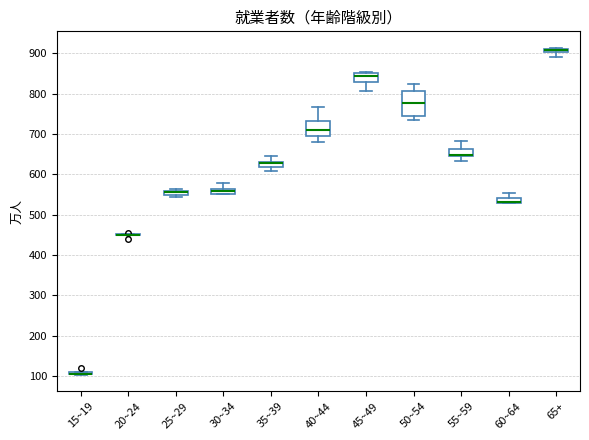

Comparing the boxes themselves (not the whiskers), which one is the tallest?

50~54